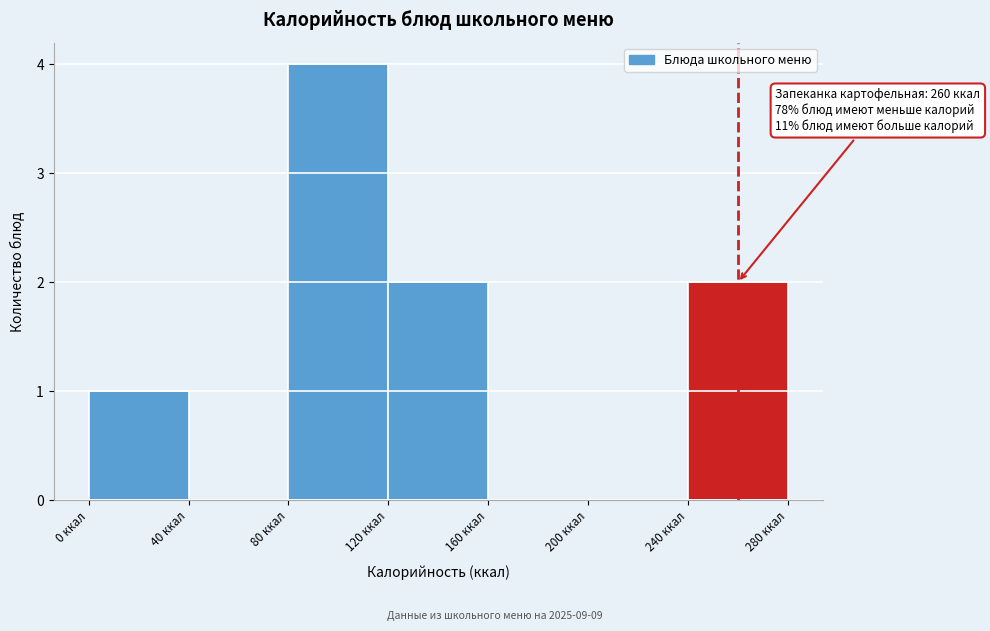

Which range on the x-axis has the tallest bar?

80 to 120